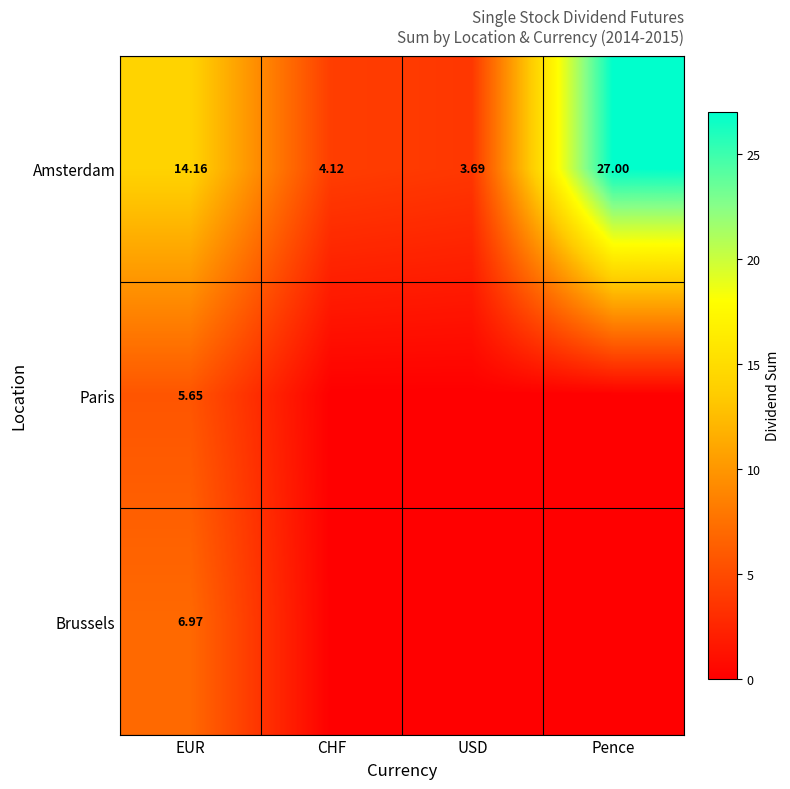

What is the difference between the maximum and second lowest values in the Amsterdam series?

22.9